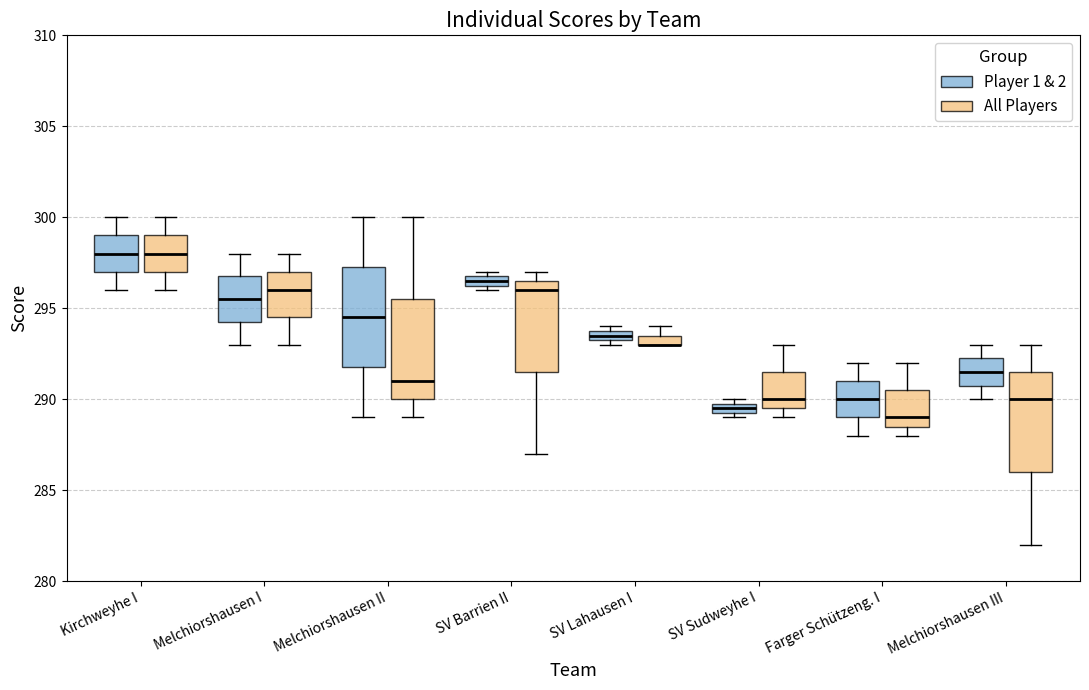

Where is the lower edge of the box for SV Lahausen I (All Players) on the y-axis? The values are not printed on the chart, so give them approximately, as read against the axis.

293.0